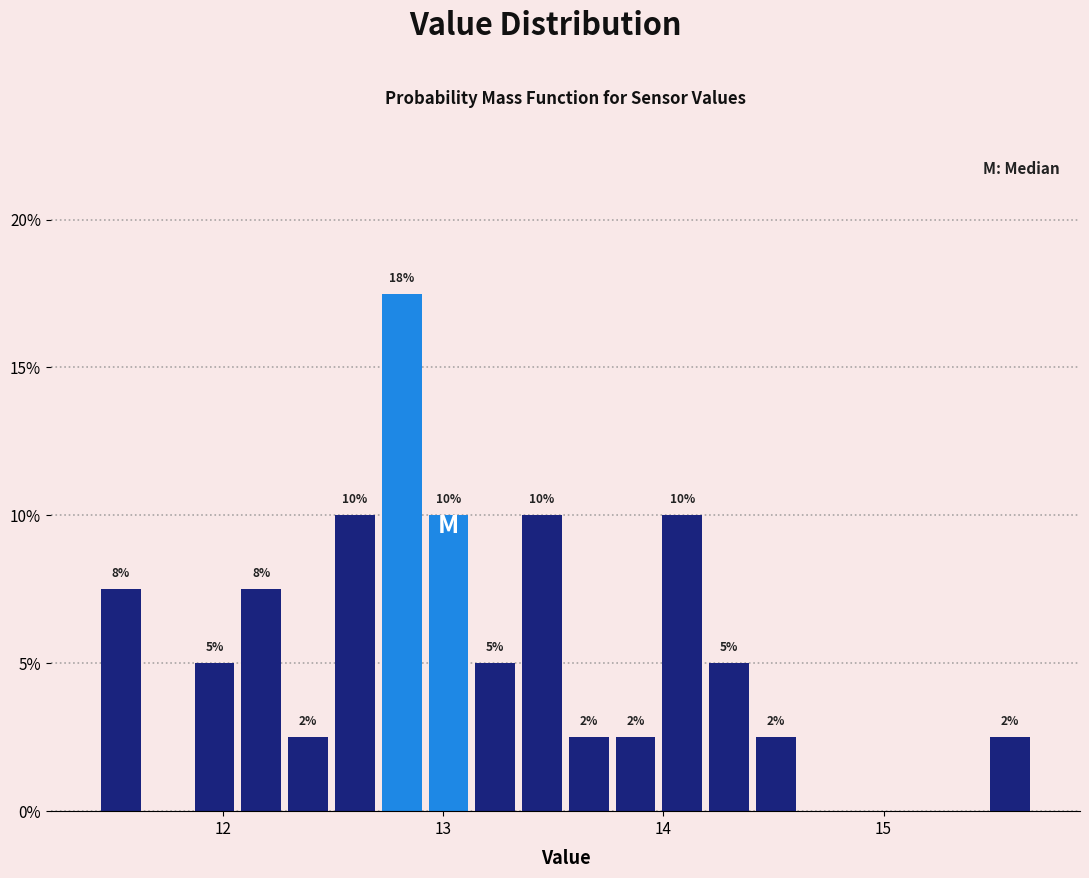

Around what value on the x-axis is the tallest bar? Give the approximate position of its centre, as read against the axis.

12.8